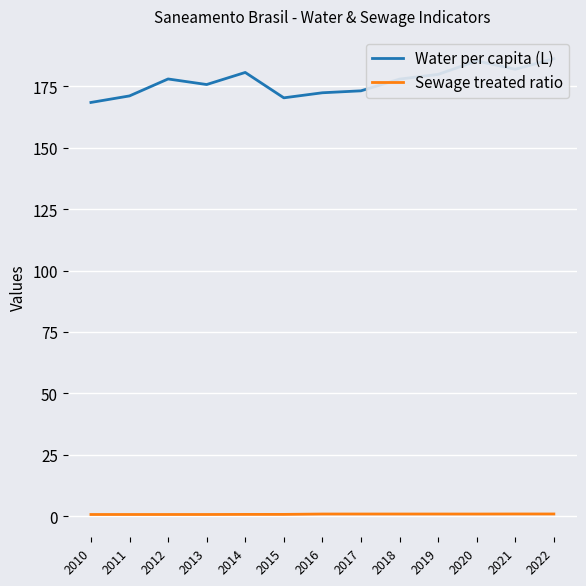

What are all the series names shown in the legend?

Water per capita (L), Sewage treated ratio